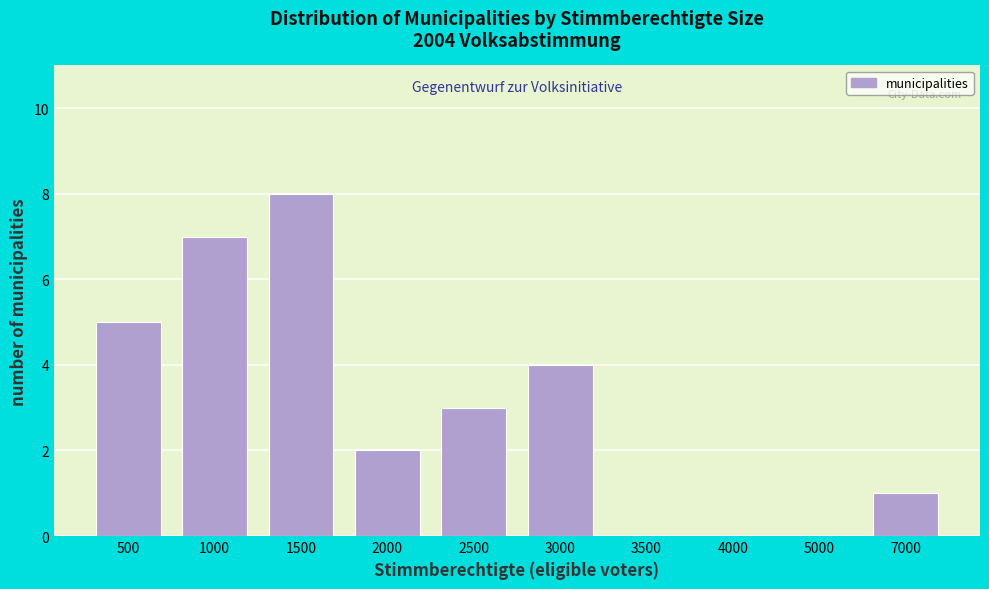

Reading left to right, extract all data points from this chart.

500=5	1000=7	1500=8	2000=2	2500=3	3000=4	3500=0	4000=0	5000=0	7000=1